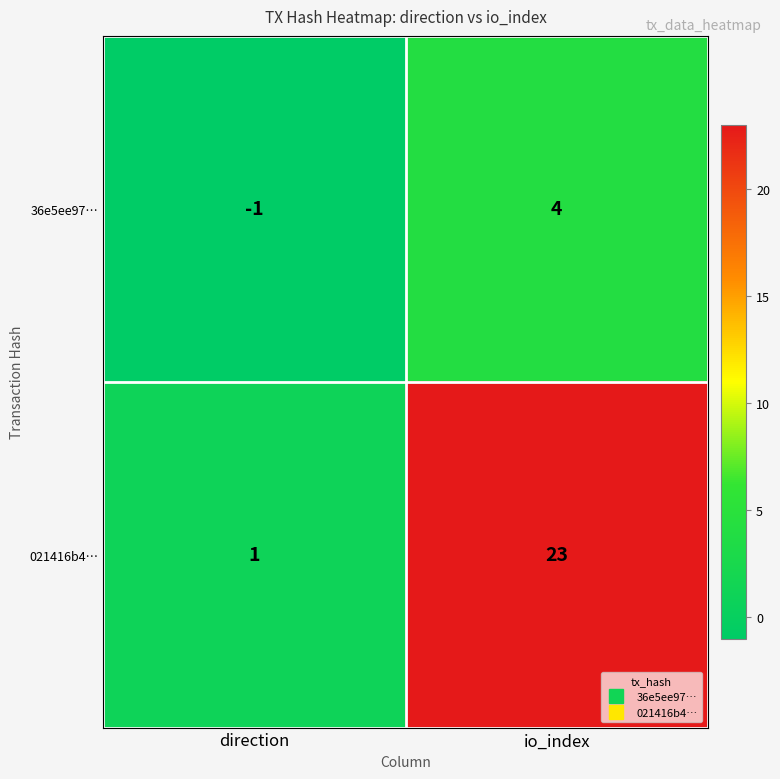

What is the sum of the 021416b4… values at io_index and direction?

24